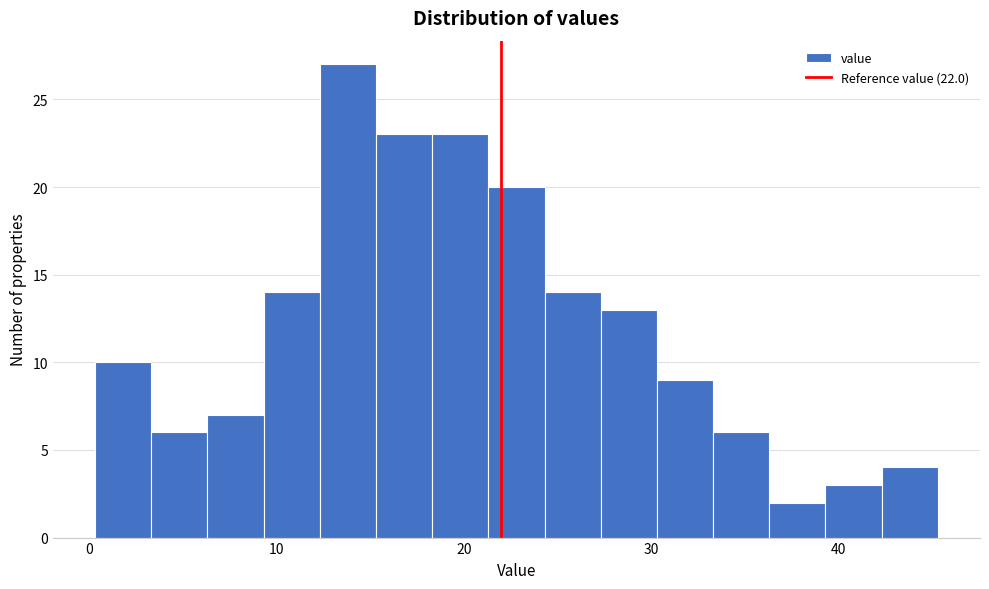

Around what value on the x-axis is the tallest bar? Give the approximate position of its centre, as read against the axis.

14